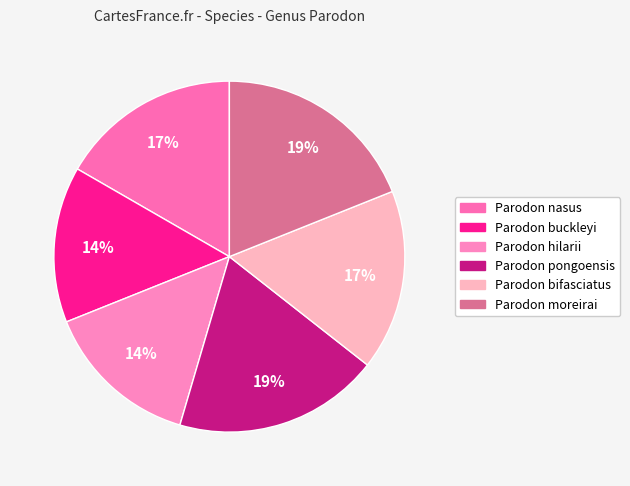

To the nearest percent, what is the difference between the Parodon pongoensis and Parodon hilarii slice percentages?

5%